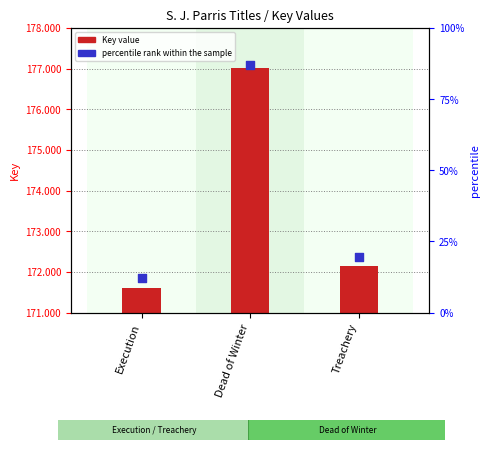

At which category is the sum across all series the highest?

Dead of Winter